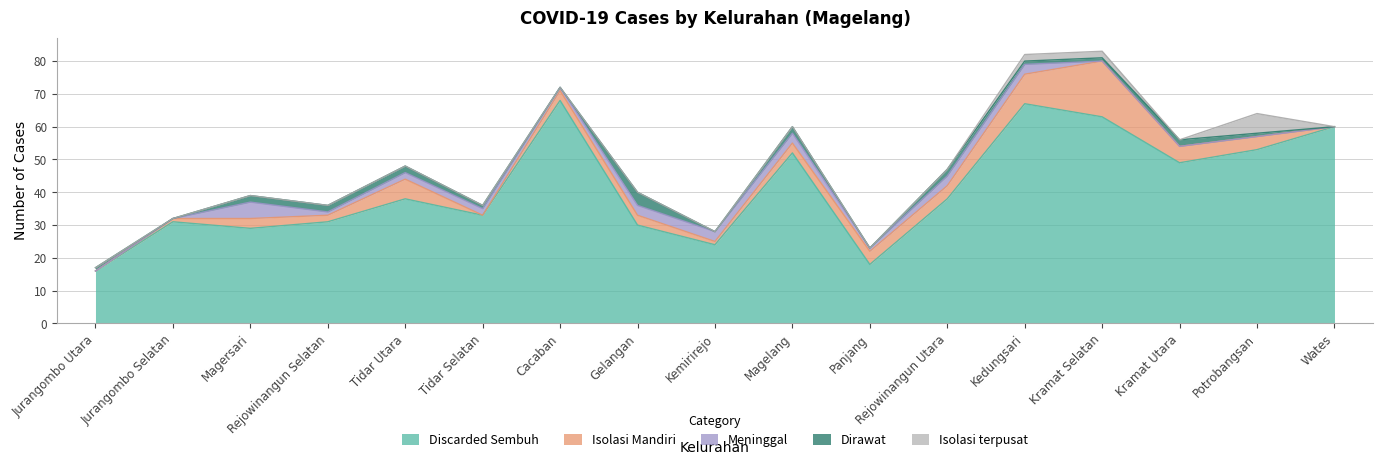

Which series has the widest spread of values?

Discarded Sembuh